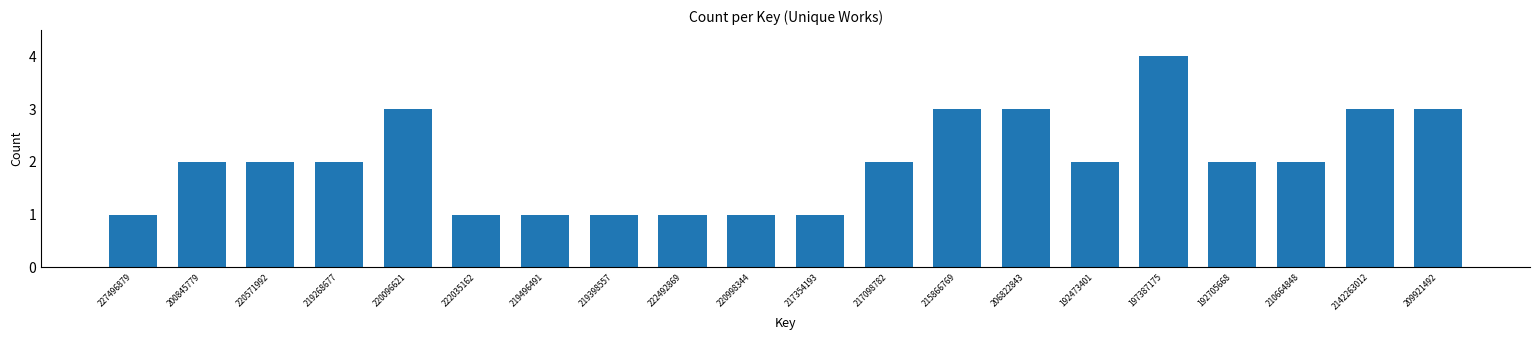

Reading left to right, extract all data points from this chart.

227496879=1	200845779=2	220571992=2	219268677=2	220096621=3	222035162=1	219496491=1	219398557=1	222492869=1	220998344=1	217354193=1	217098782=2	215866769=3	206822843=3	192473401=2	197387175=4	192705668=2	210664848=2	2142263012=3	209921492=3